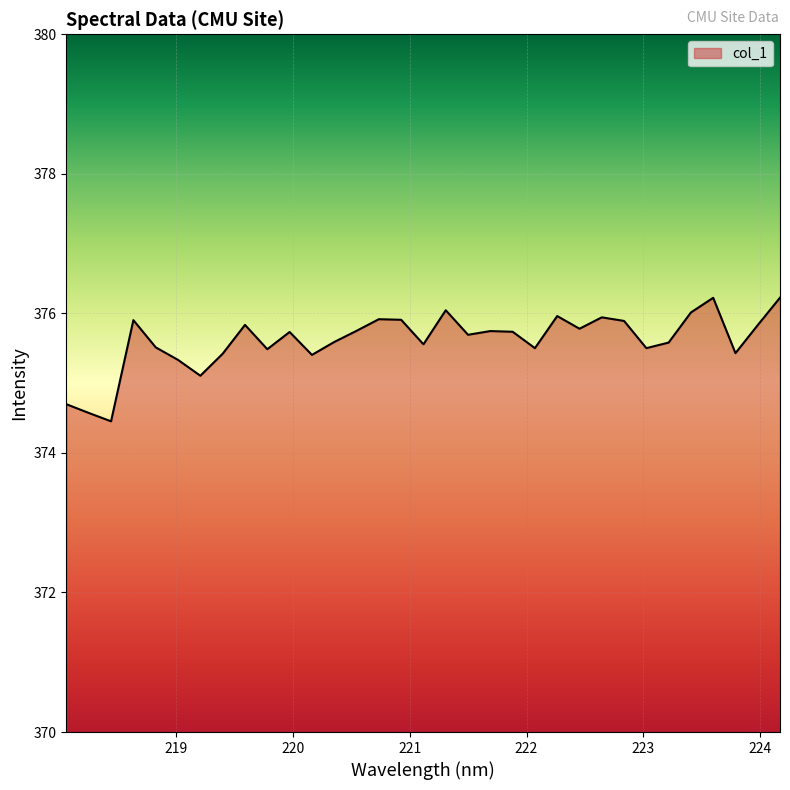

What is the difference between the maximum and minimum values?

1.8